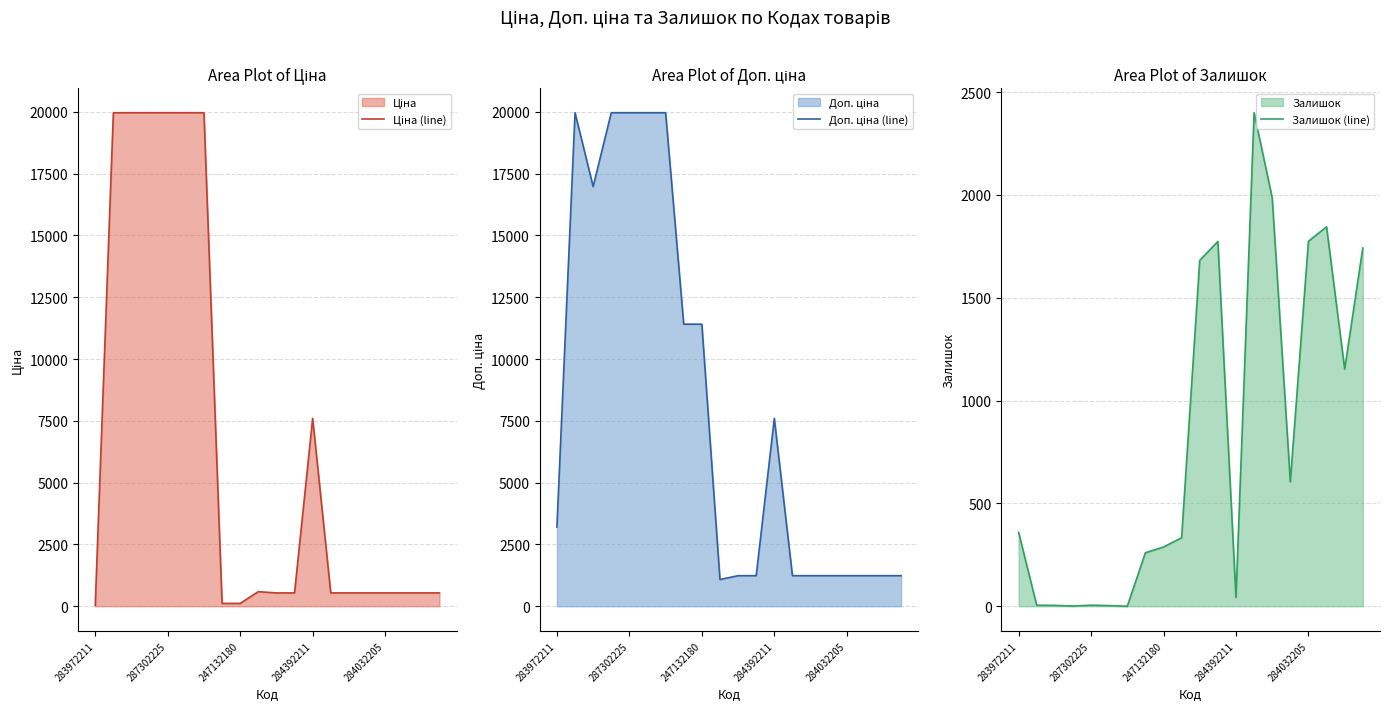

After their last crossing, which series has the higher values: Ціна (line) or Залишок (line)?

Залишок (line)